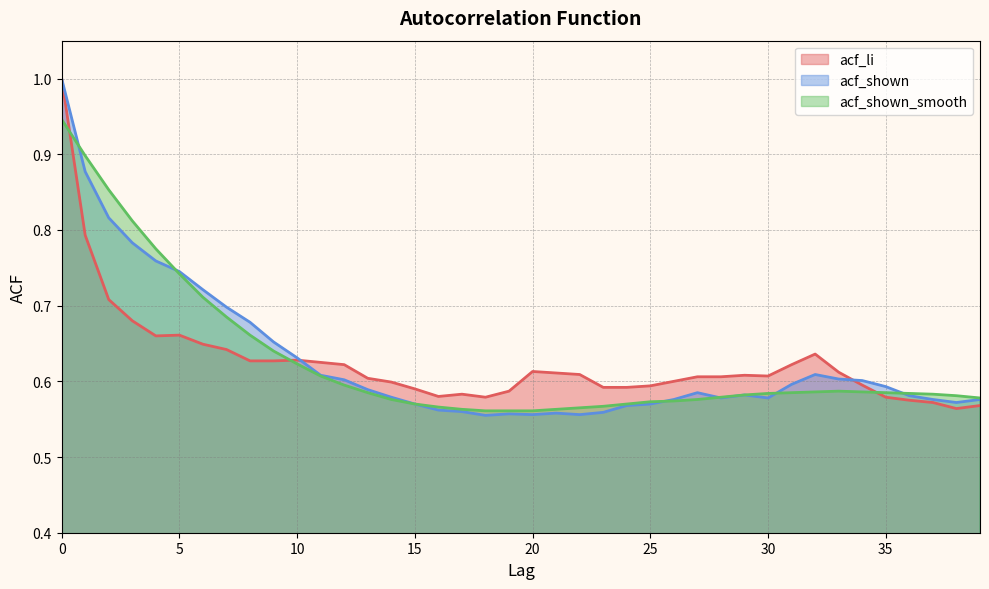

Where is acf_shown nearest to the value 0?

18